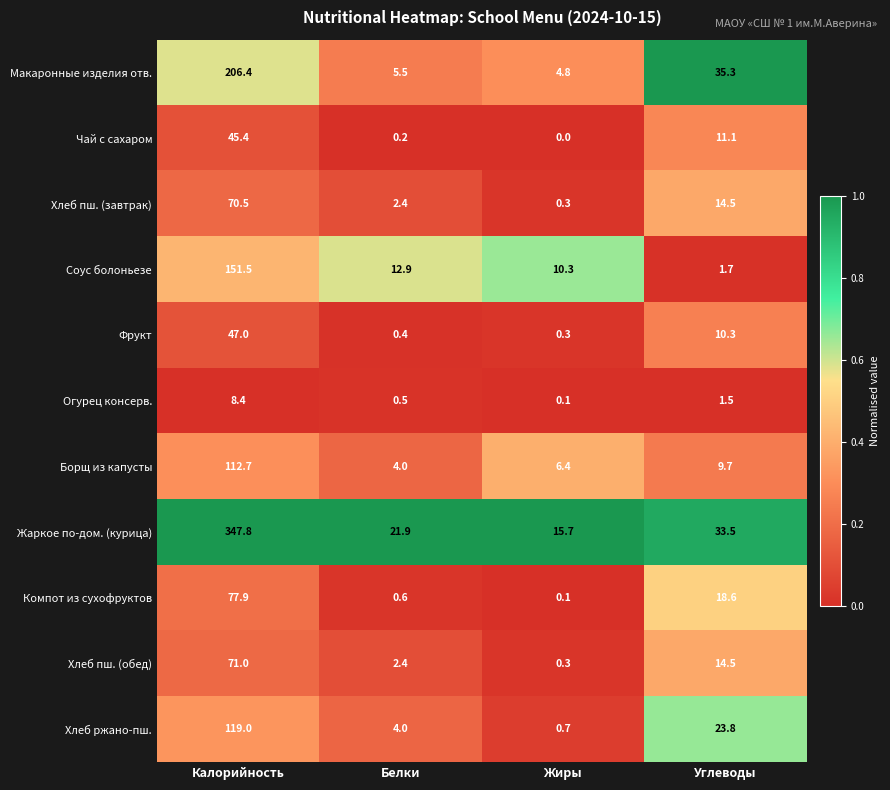

How many data points does each series have?

4